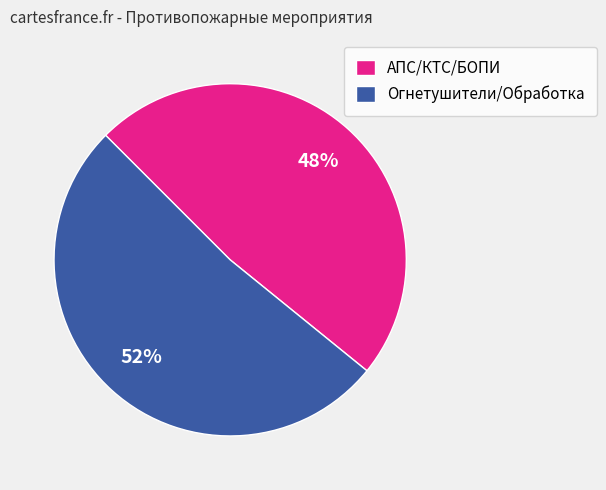

Is there any slice that represents more than half of the pie?

Yes